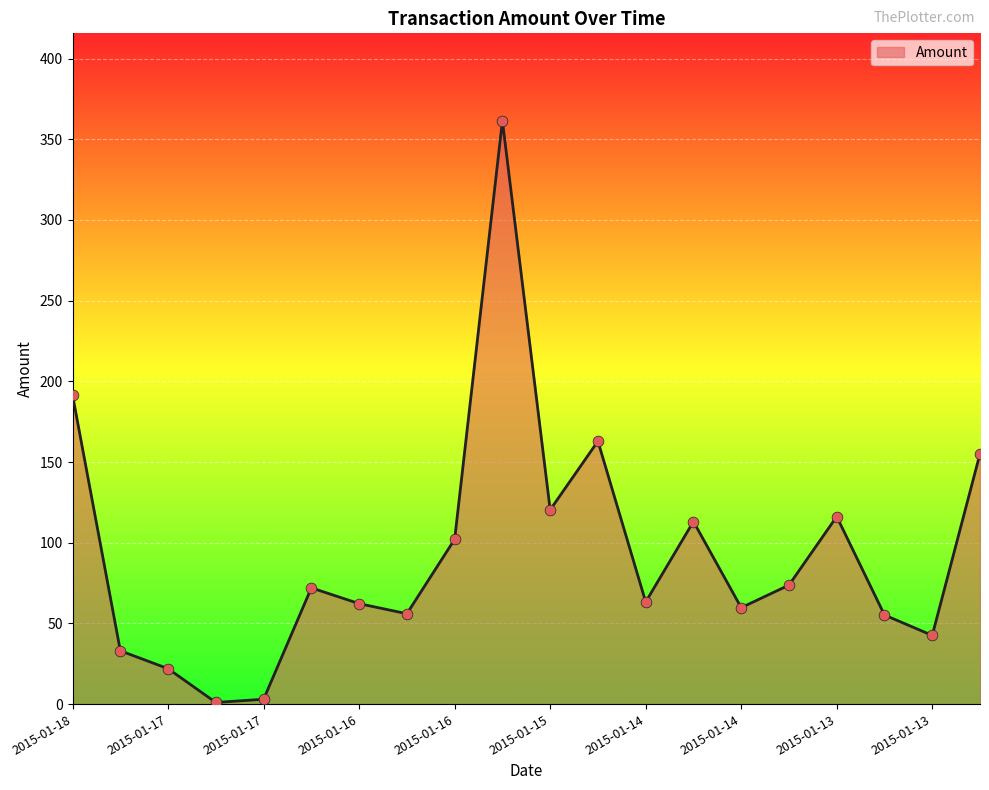

What is the maximum value shown in the chart?

361.5